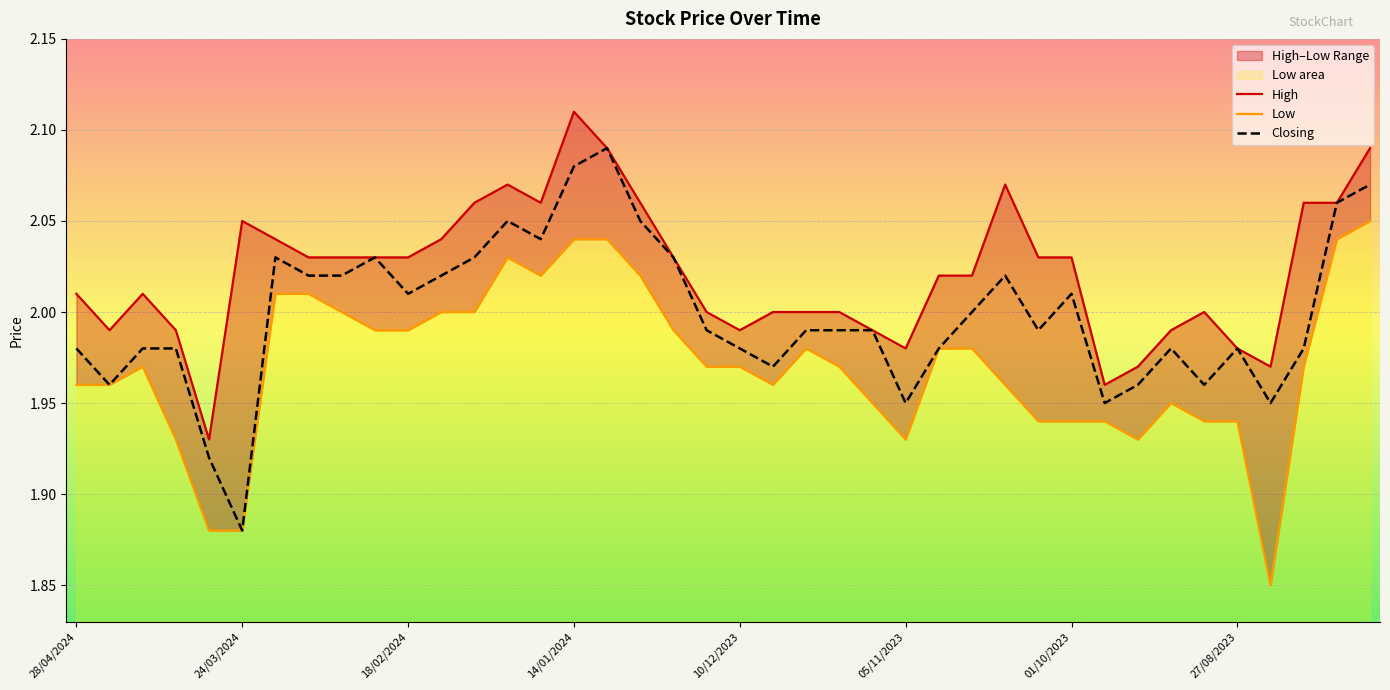

Which series changed the most between 8 and 11?

High